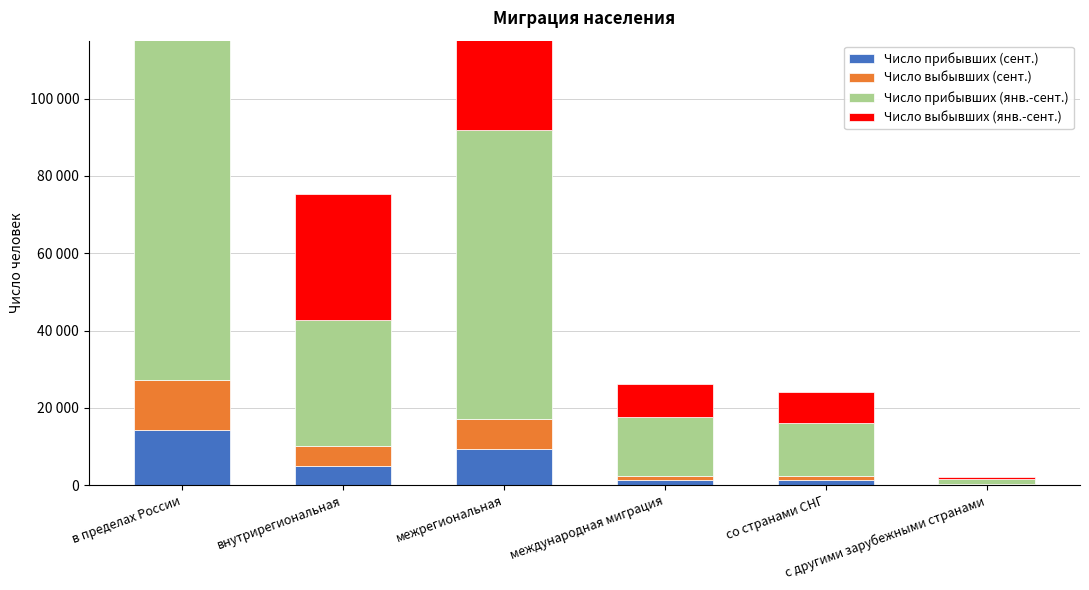

How many bars are there in each group?

4